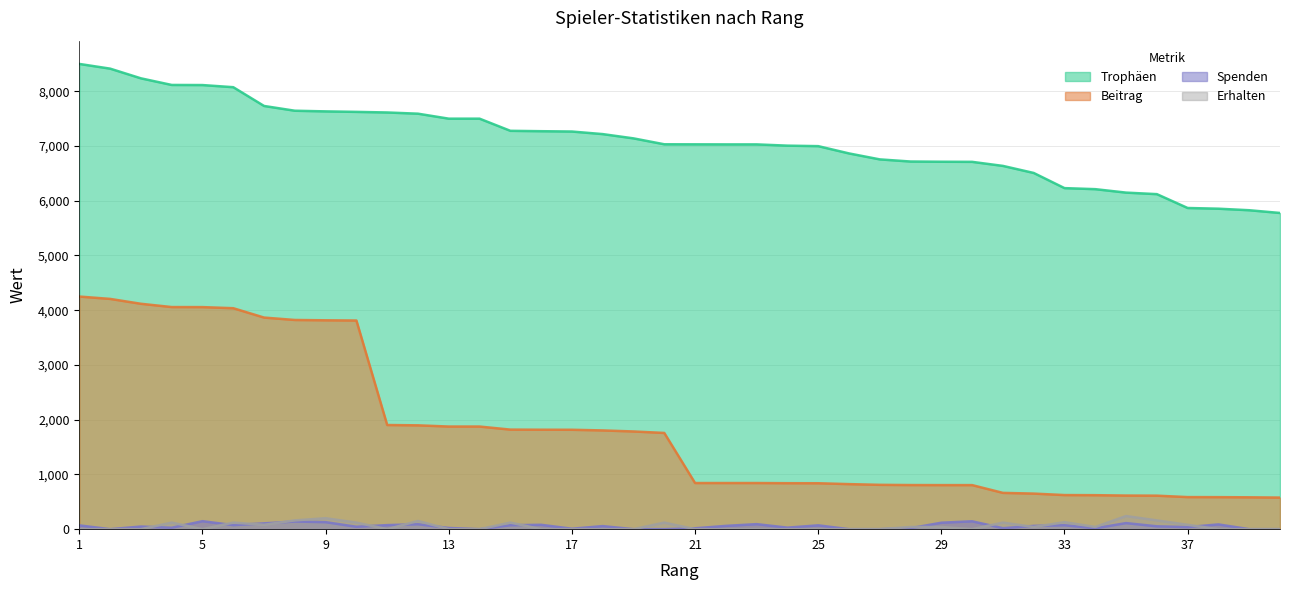

At which category is the sum across all series the highest?

1